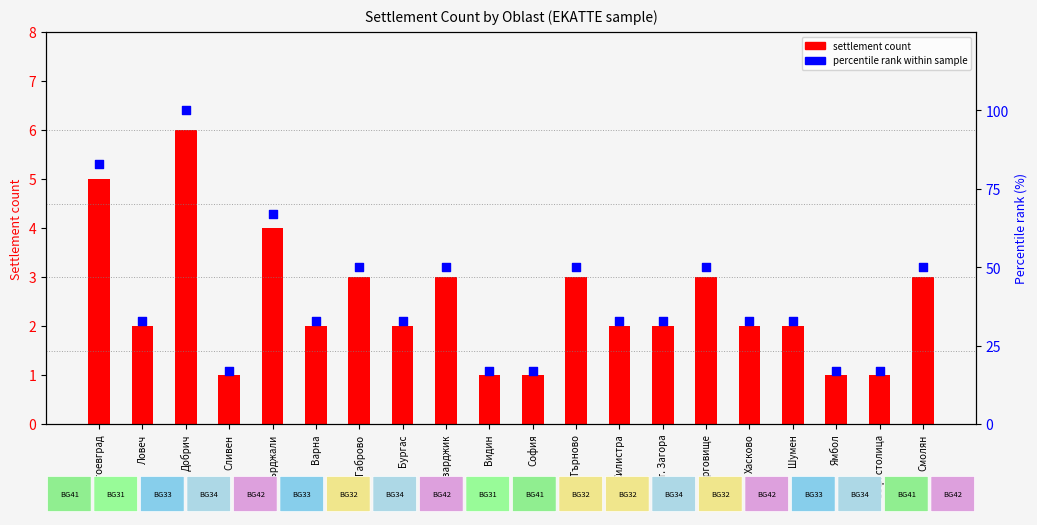

At which category is the sum across all series the highest?

Добрич